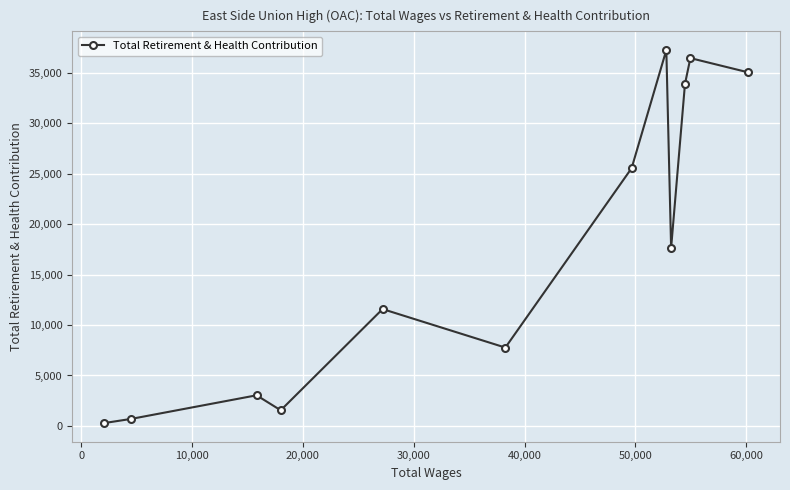

True or false: there are more than 2 points higher than both neighbors.

True